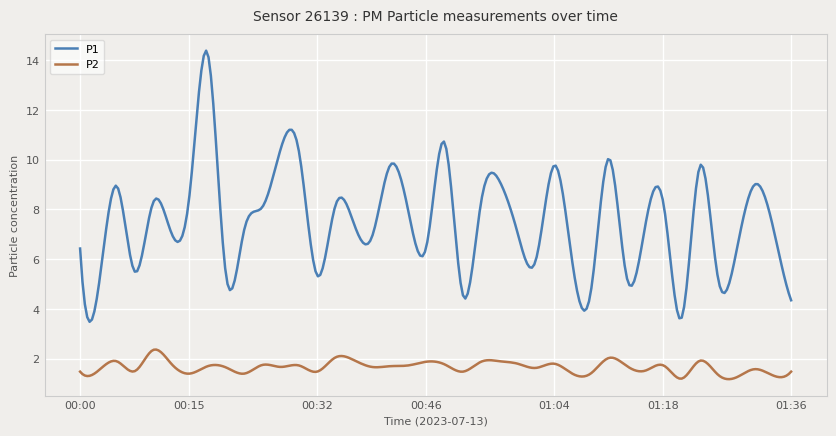

Rank the series by their average value, from highest to lowest.

P1, P2